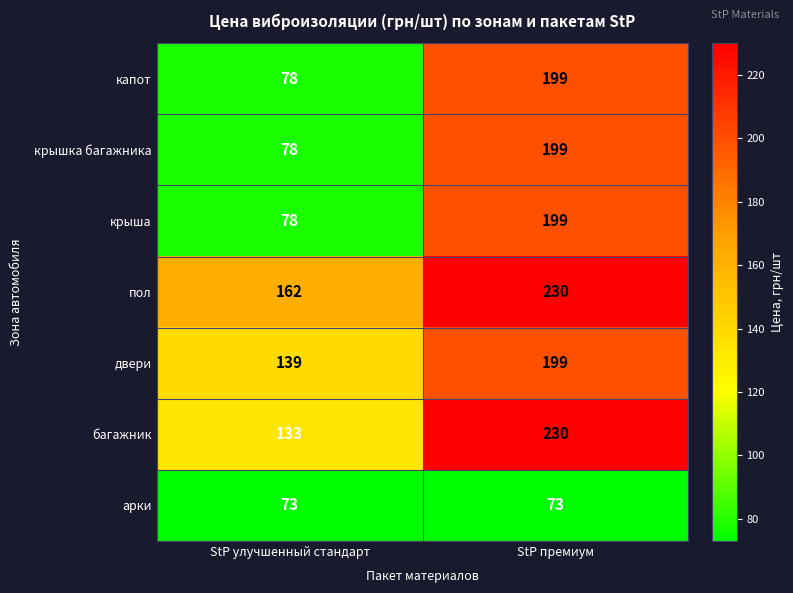

What is the difference between the highest and lowest values at StP премиум?

157